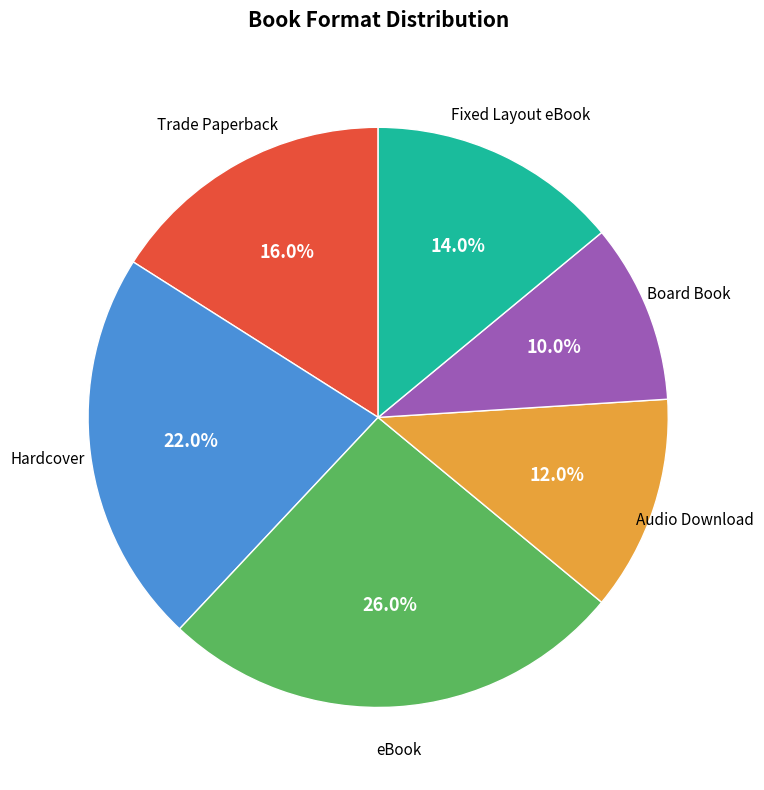

Rank the categories by value from highest to lowest.

eBook, Hardcover, Trade Paperback, Fixed Layout eBook, Audio Download, Board Book